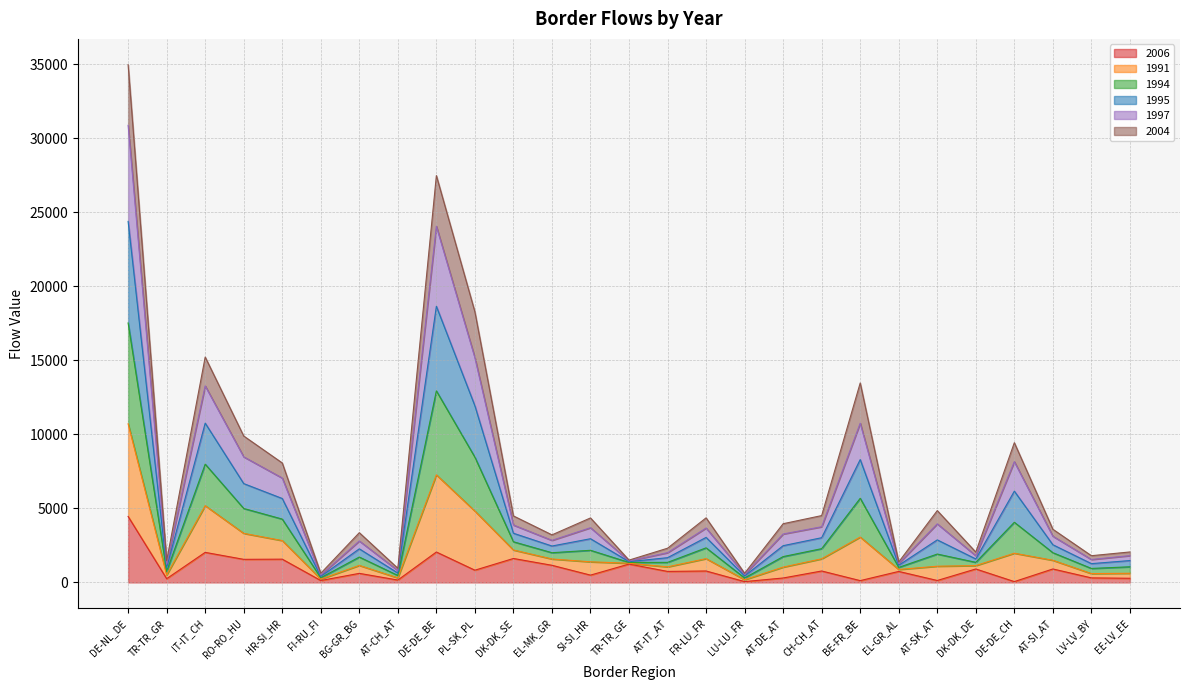

Which series has the largest total across all categories?

1991